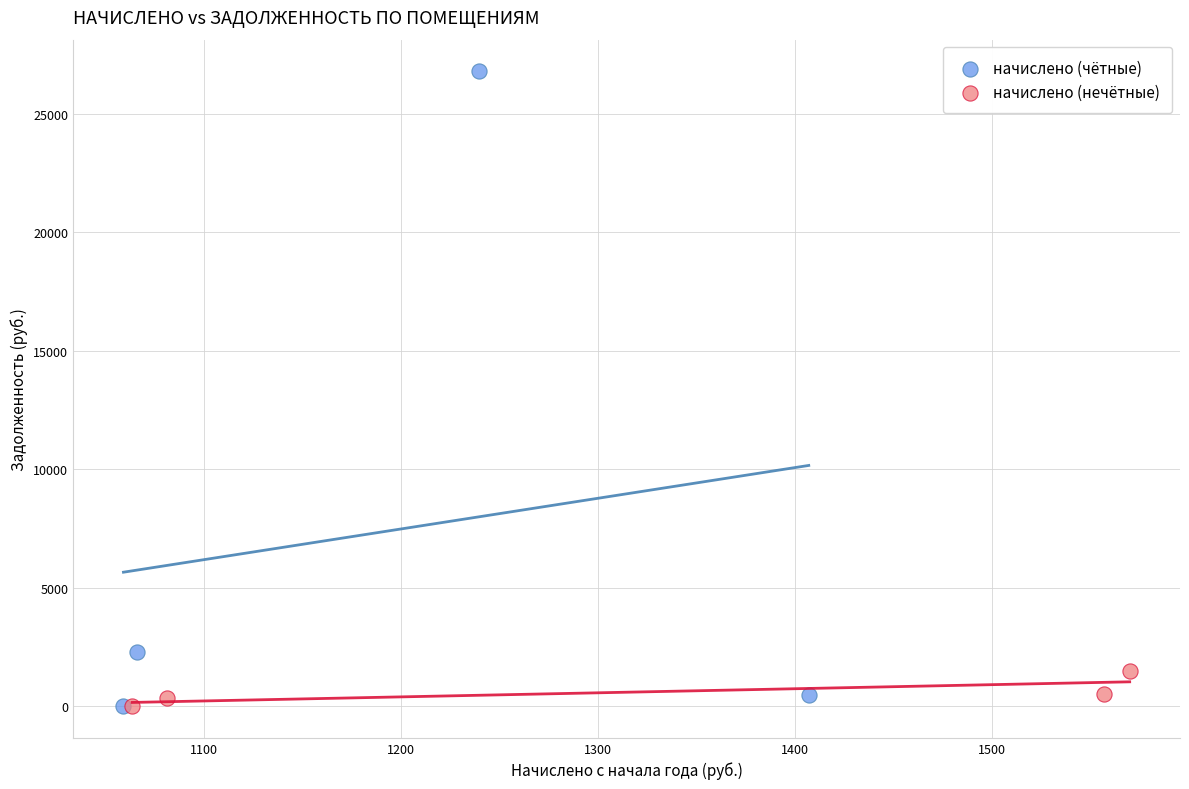

Which series contains the highest Y value?

начислено (чётные)